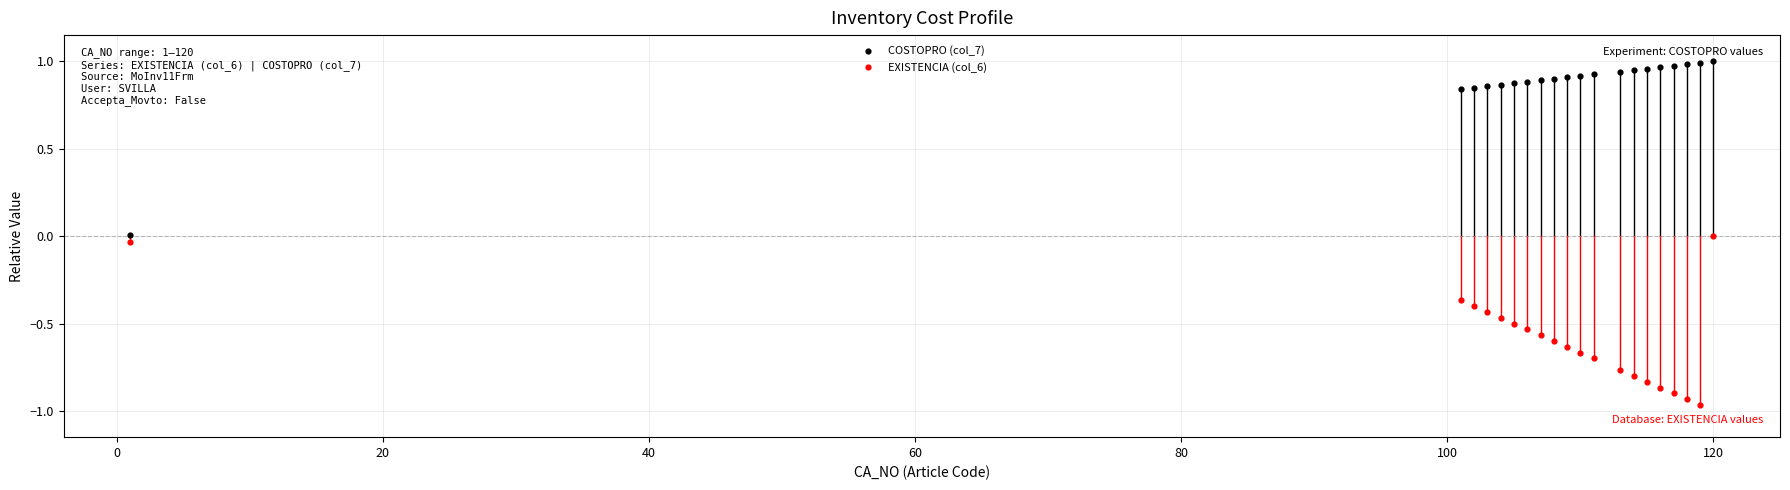

Which series reaches the minimum Y coordinate?

EXISTENCIA (col_6)